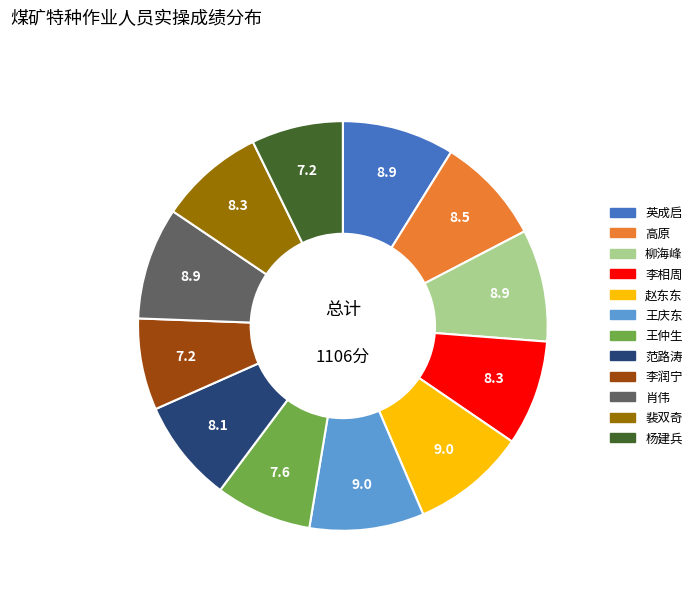

The 王庆东 slice represents 9% of the pie. True or false?

True